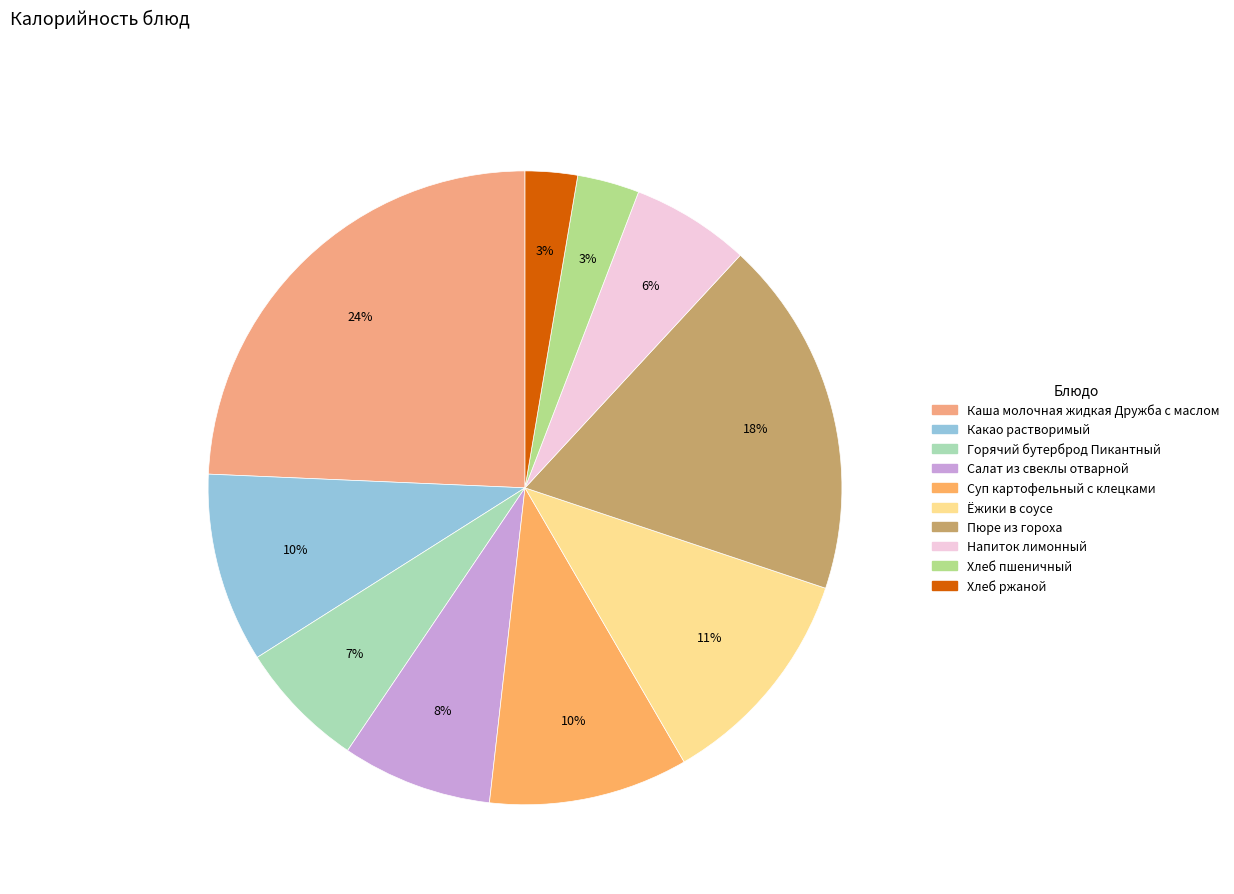

What is the smallest slice in the pie chart?

Хлеб ржаной